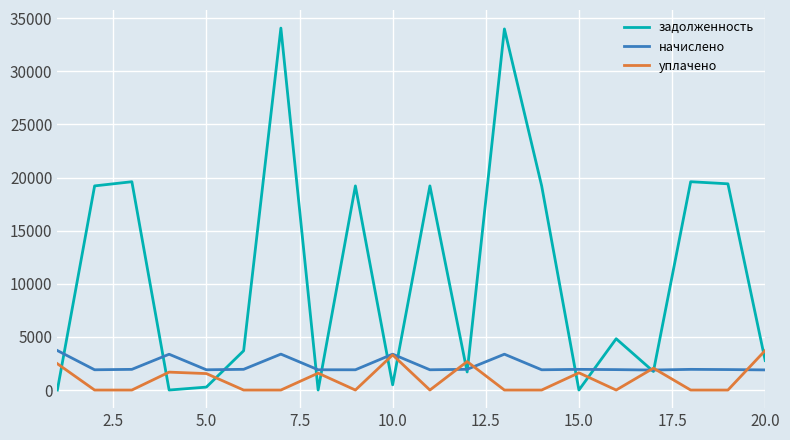

What is the highest value of the задолженность series?

34062.7